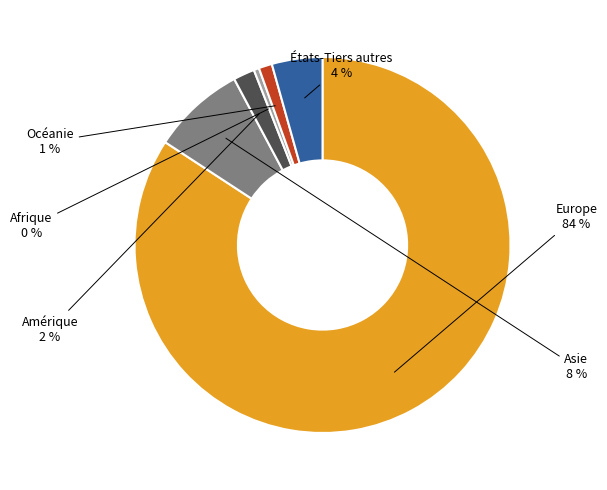

To the nearest percent, what portion does Asie represent?

8%